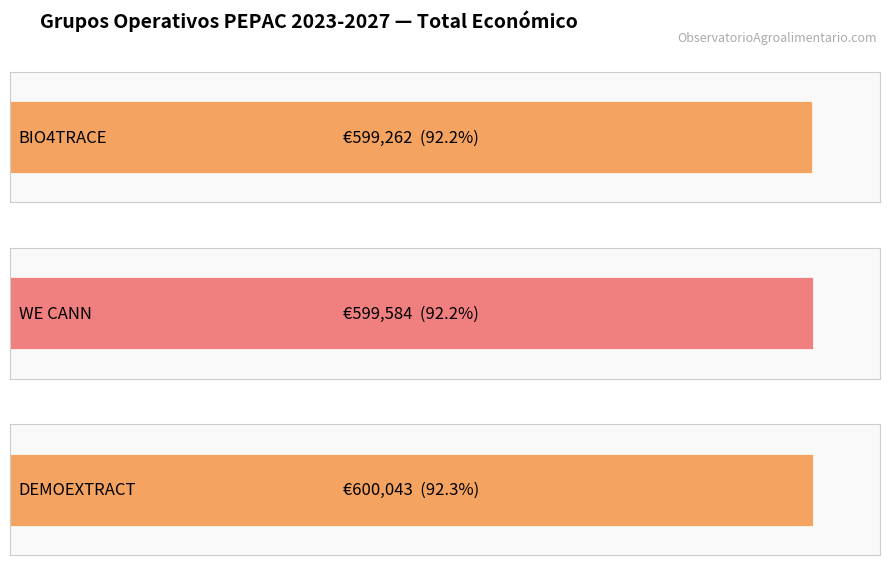

Count the values in the range 599262 to 600043.

3